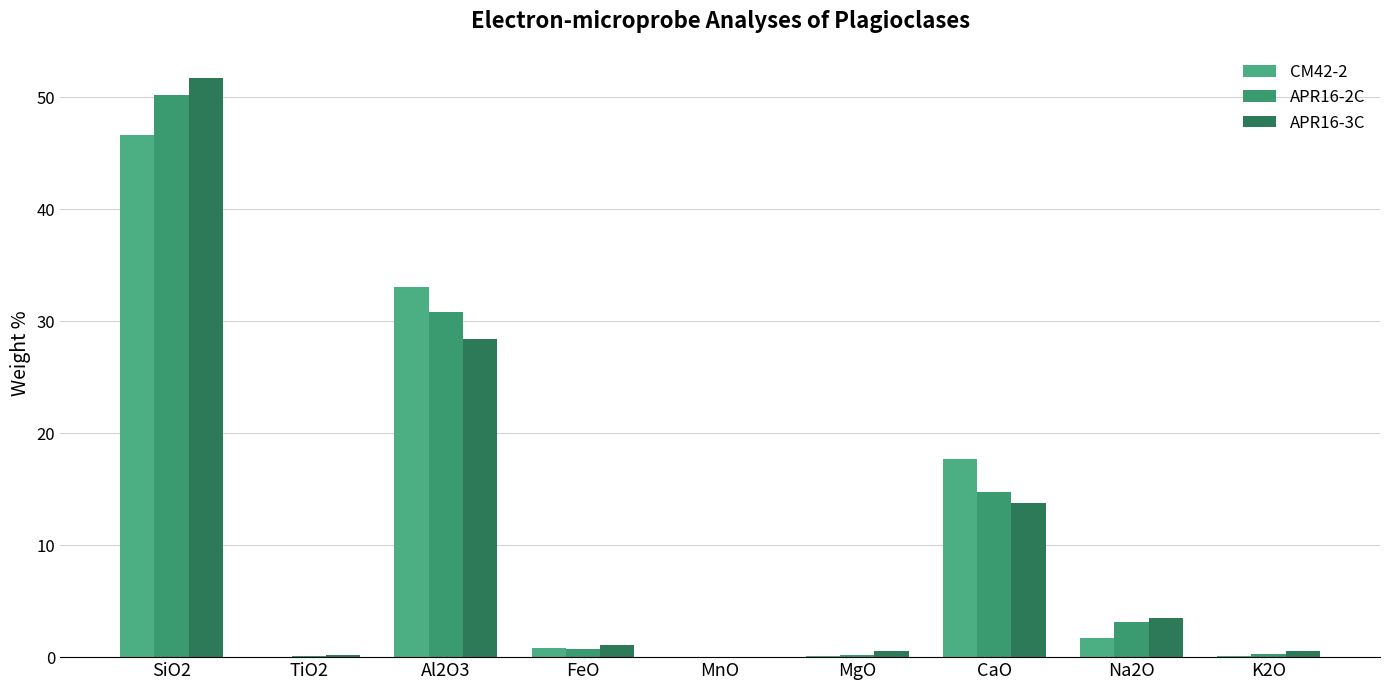

What is the difference between the maximum and second lowest values in the APR16-3C series?

51.5